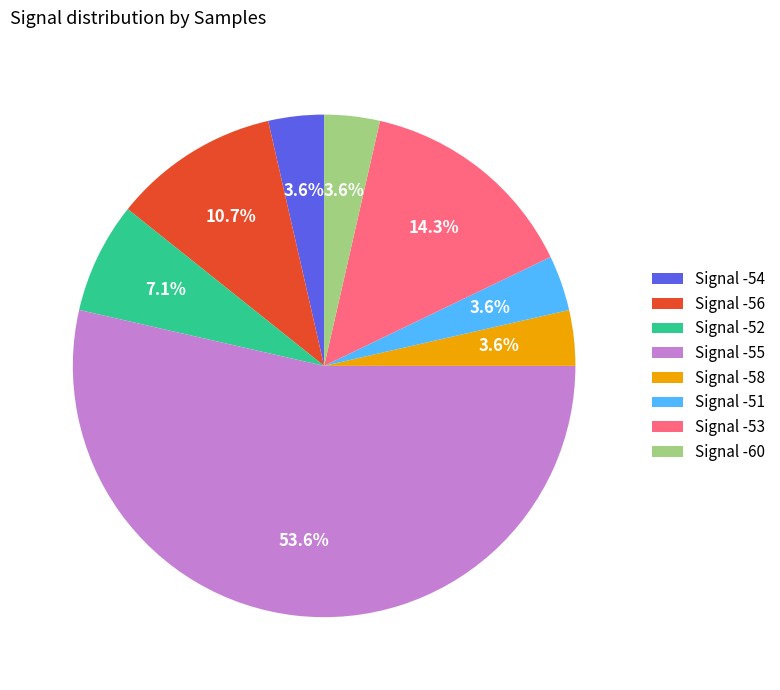

Approximately how many times larger is the value at Signal -51 compared to Signal -60?

1.0